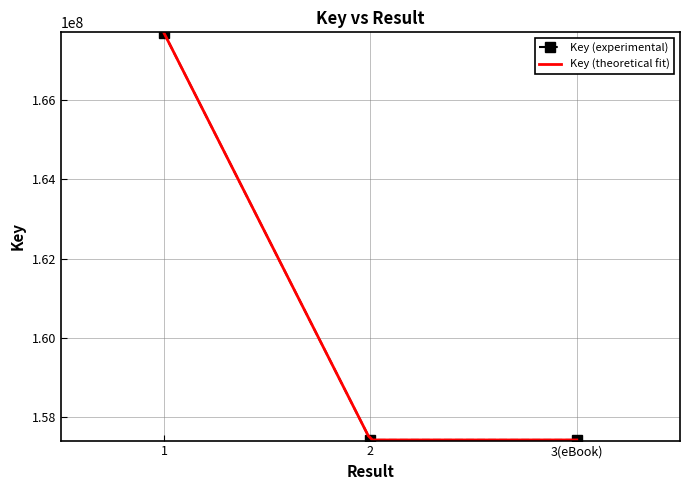

Reading left to right, transcribe all the data shown in this chart.

167683539	157433771	157433771